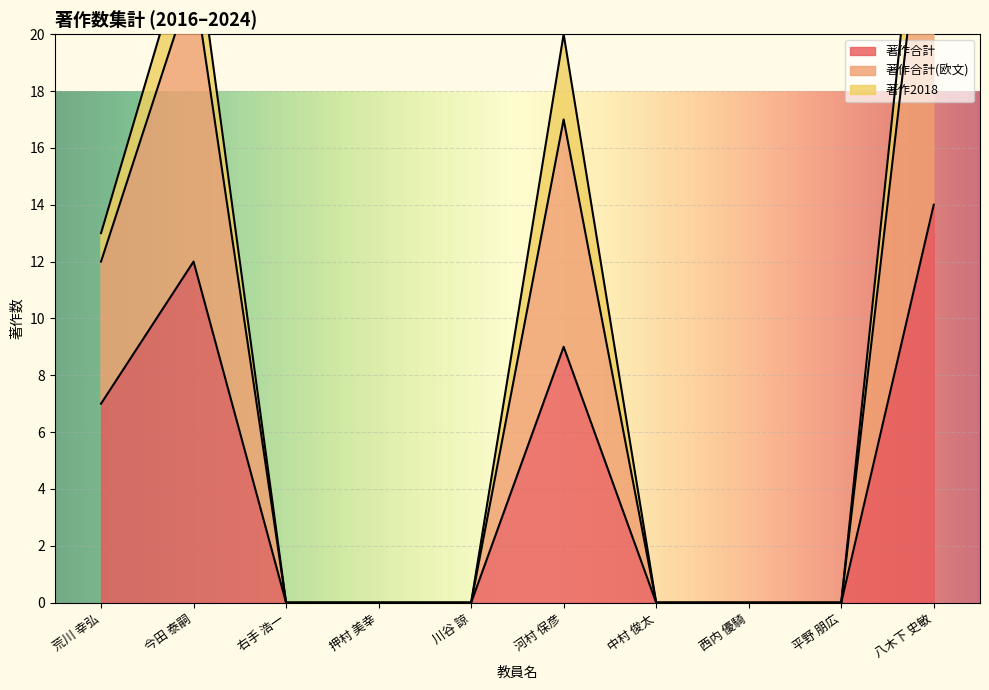

Which category has the highest value in the 著作合計 series?

八木下 史敏